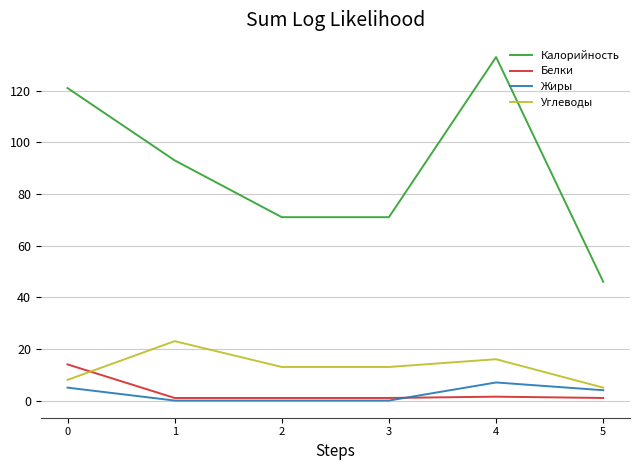

What is the maximum value shown in the chart?

133.0